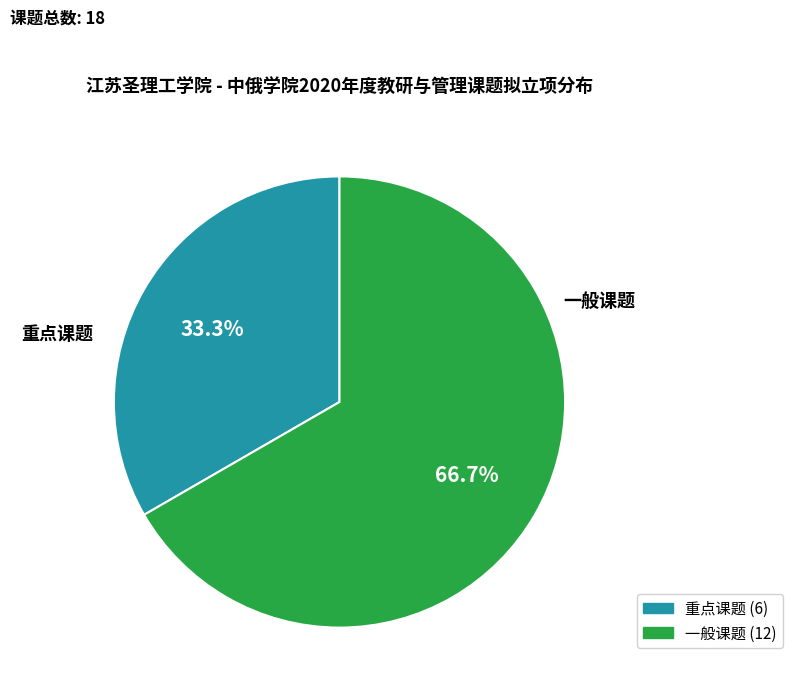

Is the sum of 重点课题 and 一般课题 greater than half?

Yes